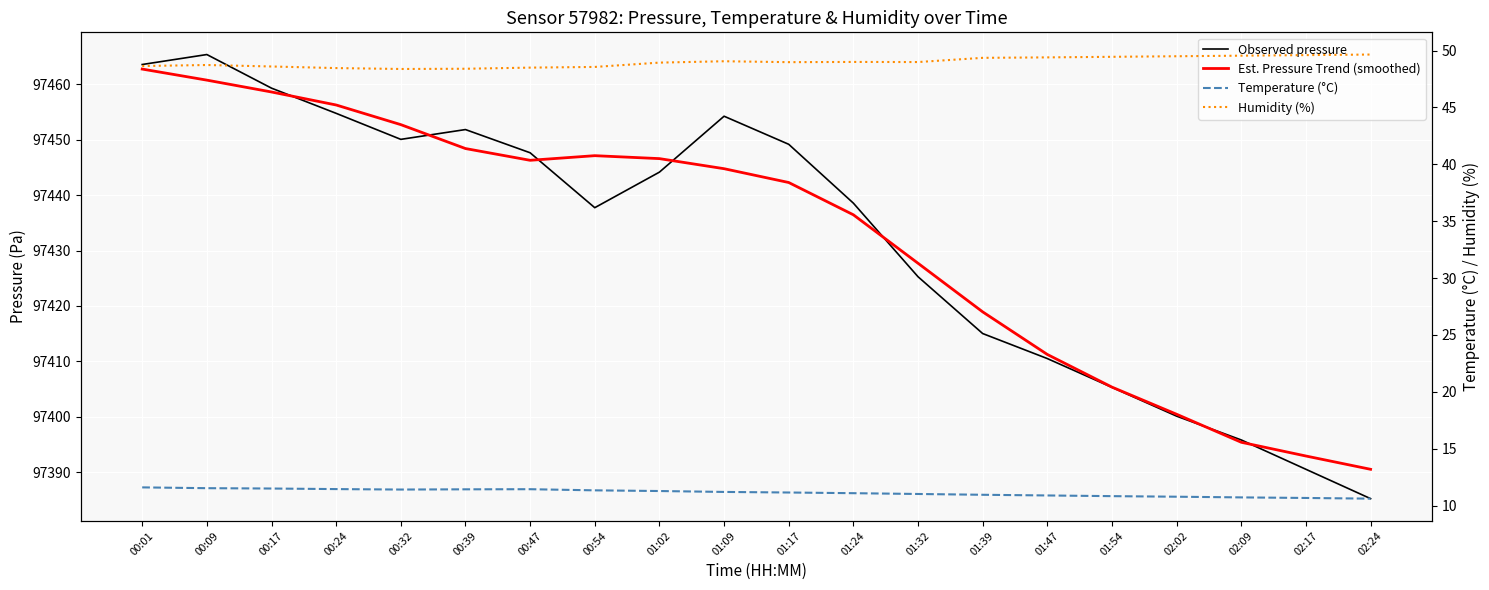

True or false: Observed pressure has more than 1 interior local peaks.

True